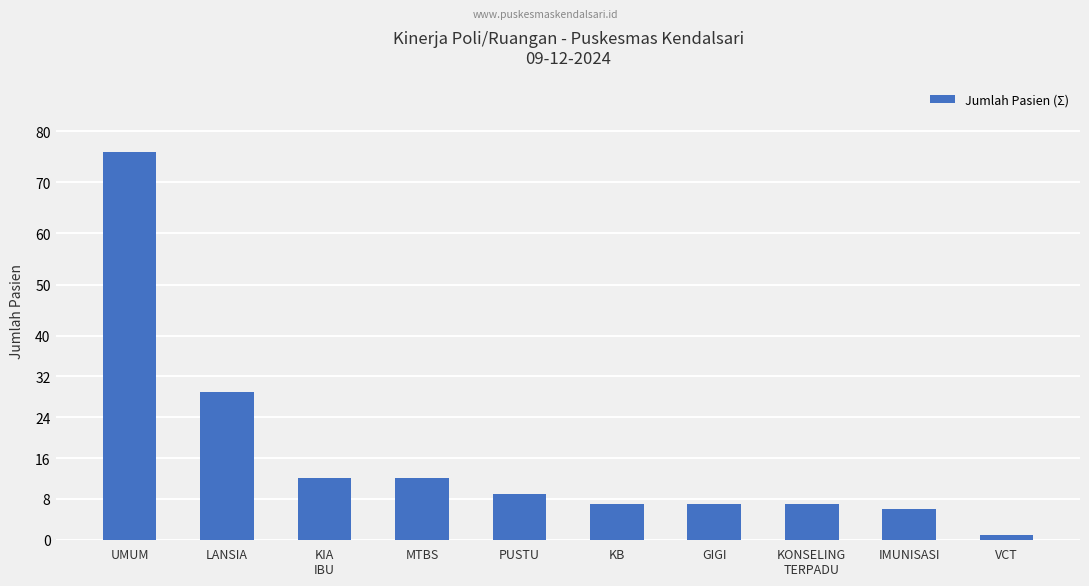

How many bars are there in total?

10